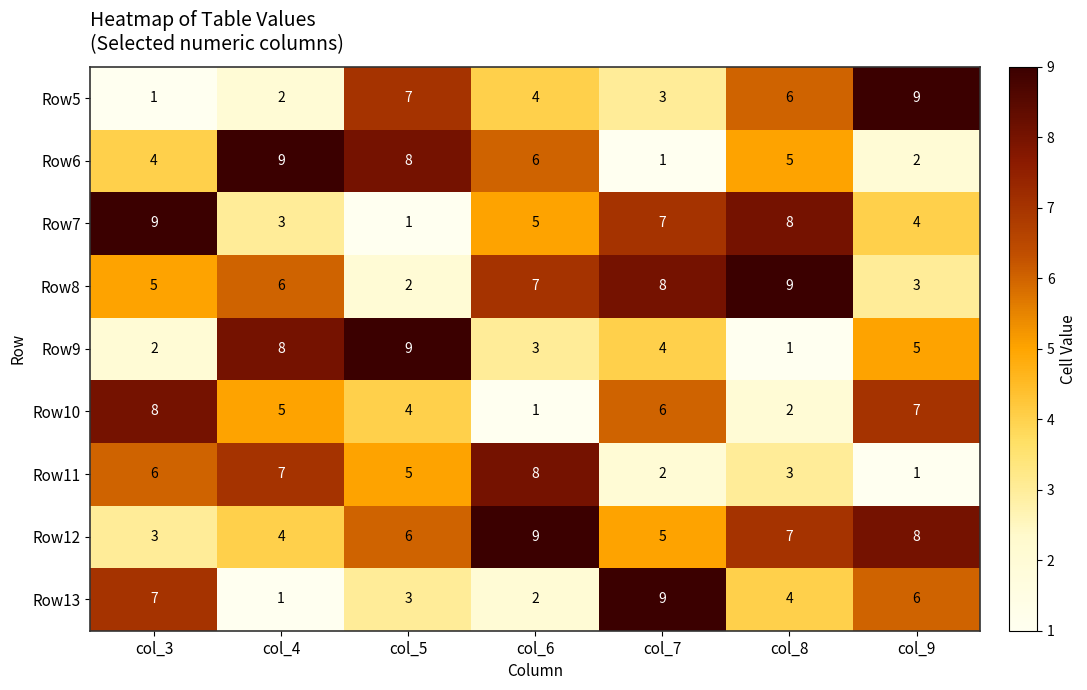

What is the sum of the Row10 values at col_3 and col_7?

14